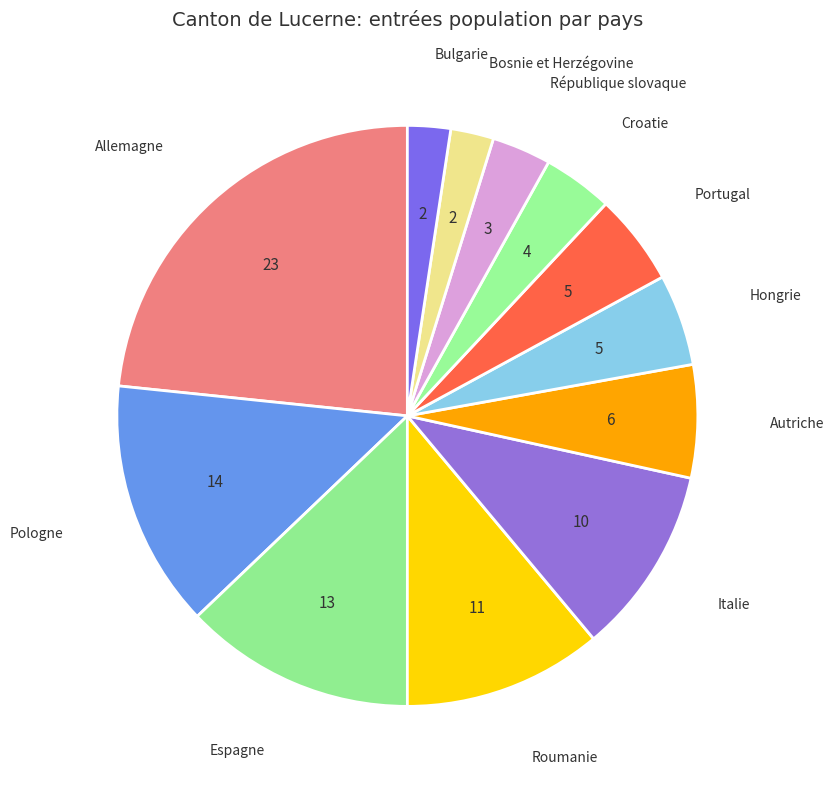

Is Allemagne the majority of the pie?

No